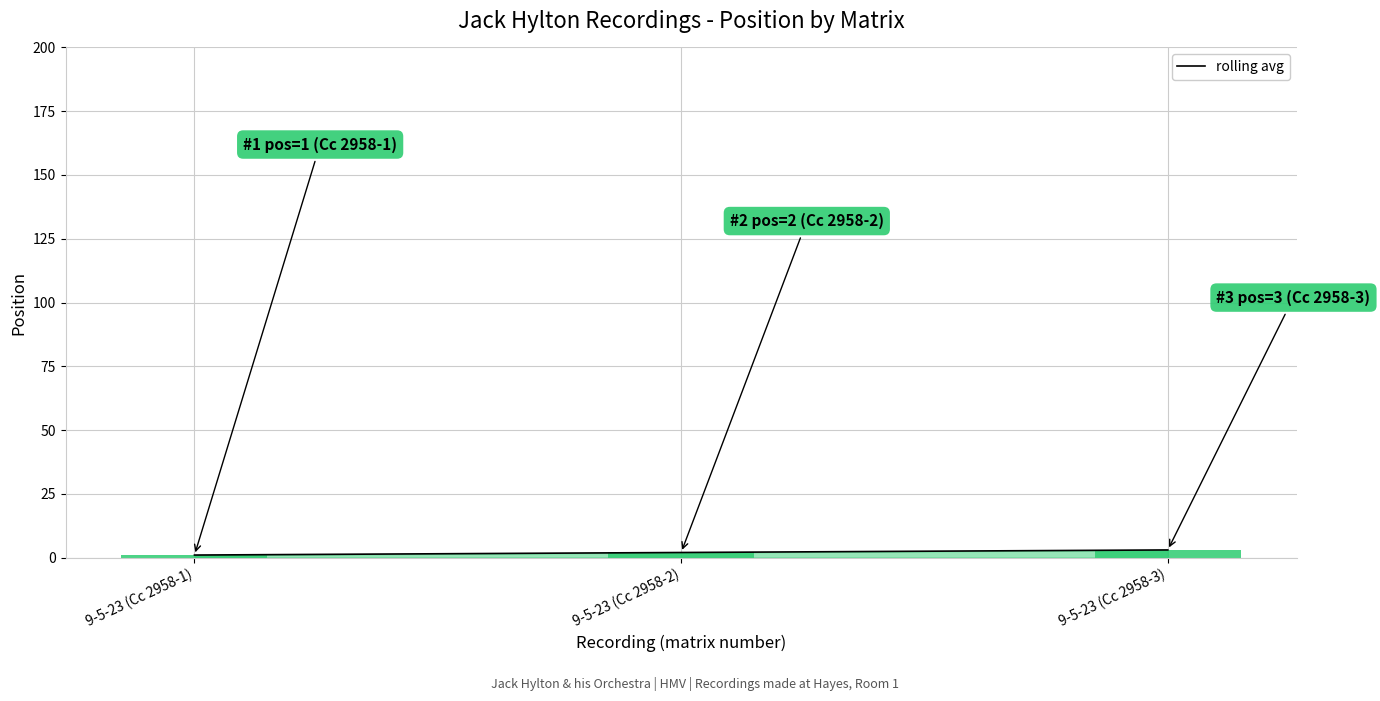

List the labels in order of value, smallest first.

9-5-23 (Cc 2958-1), 9-5-23 (Cc 2958-2), 9-5-23 (Cc 2958-3)